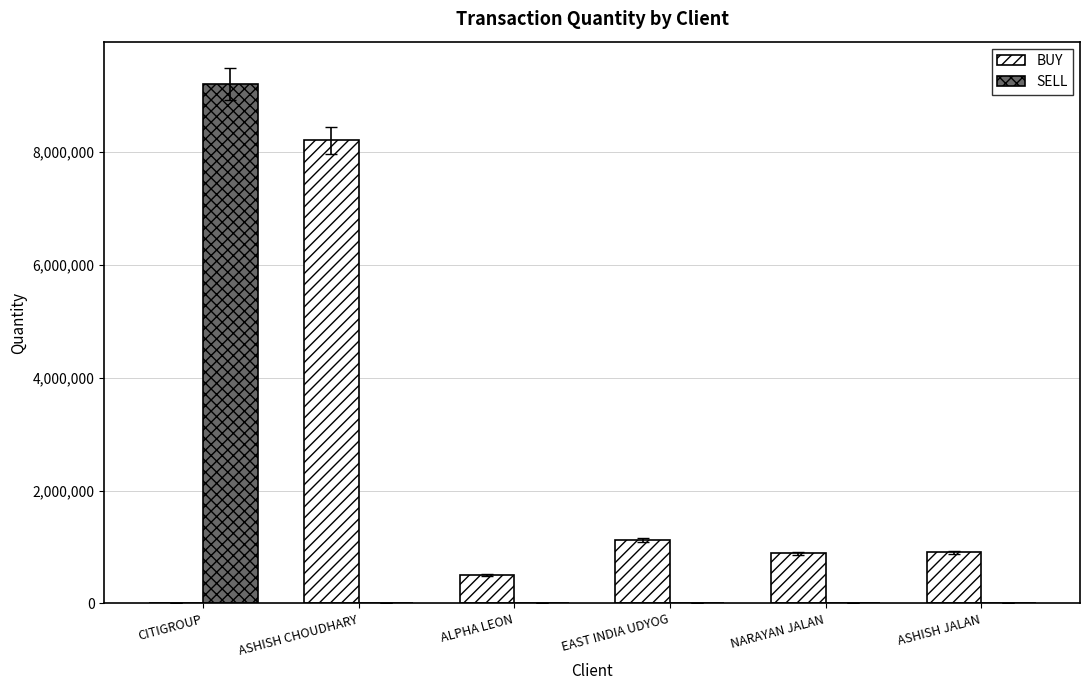

Where is BUY nearest to the value 4099999?

EAST INDIA UDYOG